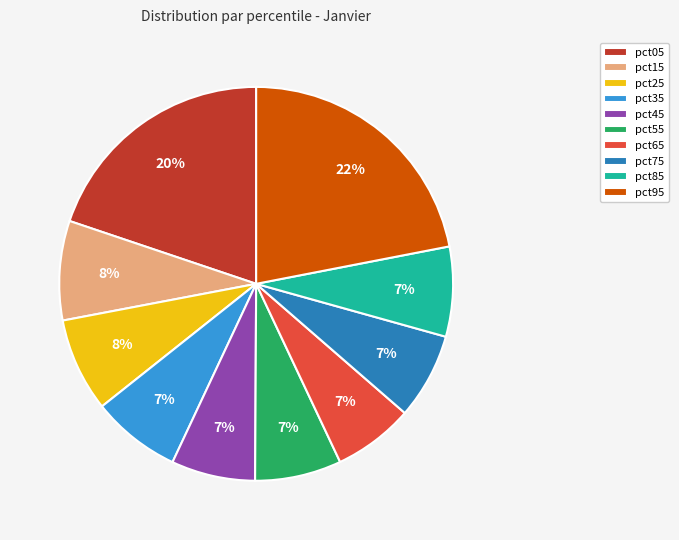

Is the sum of pct15 and pct25 greater than half?

No